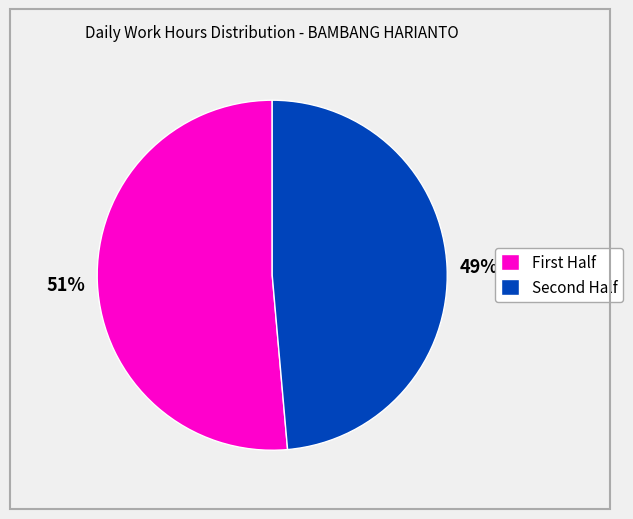

To the nearest percent, what is the average slice percentage?

50%